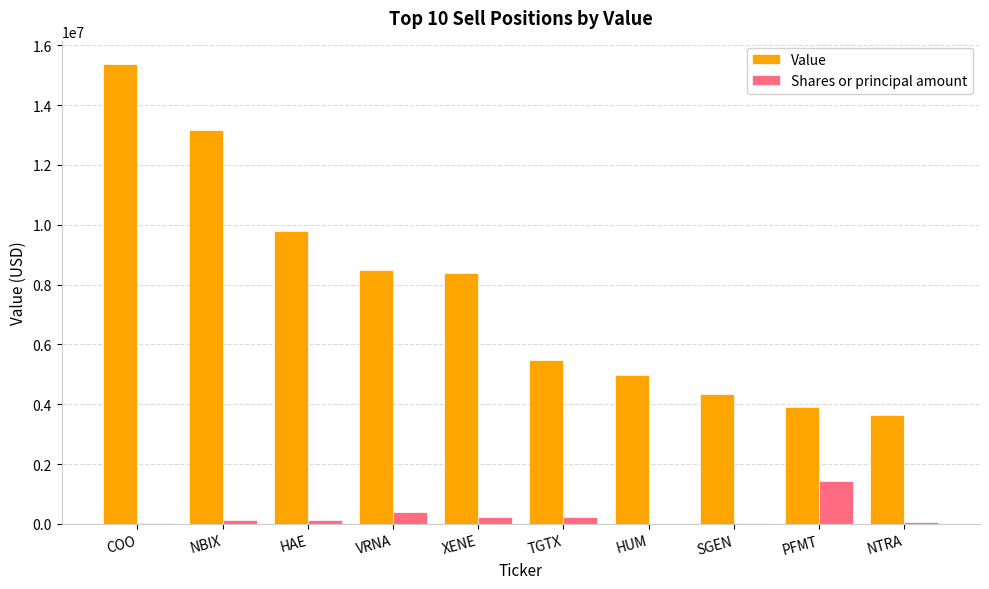

Where does the Value series first go above 8382990?

COO